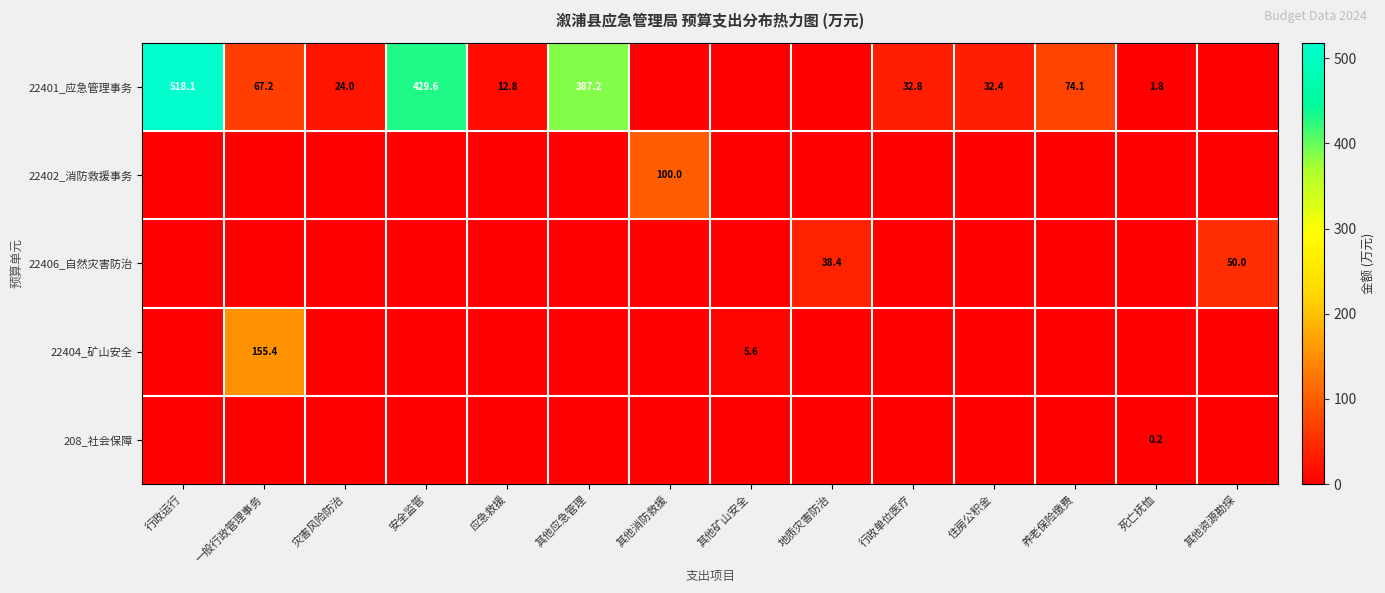

At which category is the sum across all series the highest?

行政运行